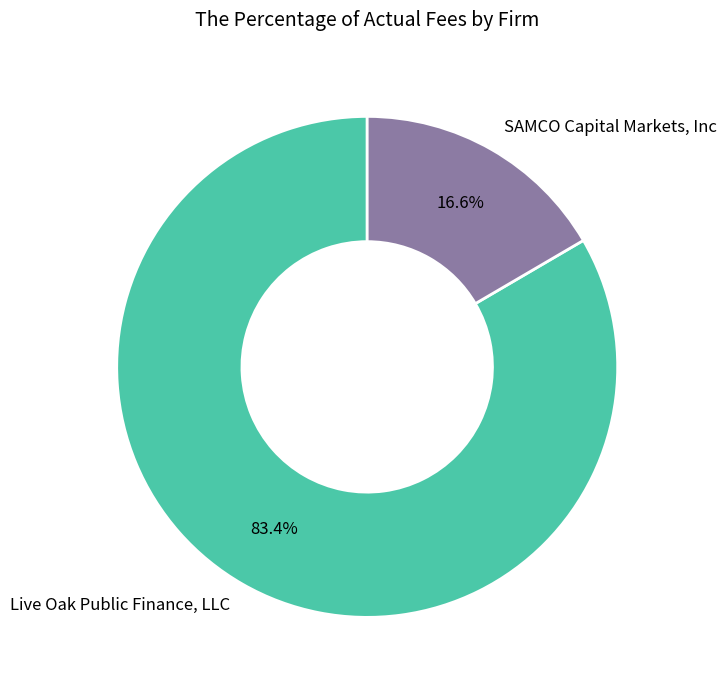

To the nearest percent, what is the difference between the largest and smallest slice percentages?

67%